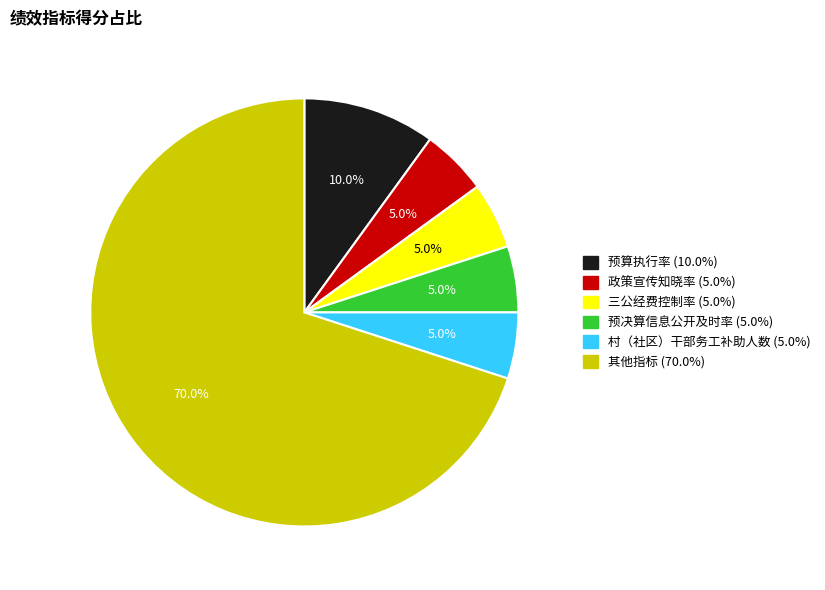

Is there a majority slice in this chart?

Yes